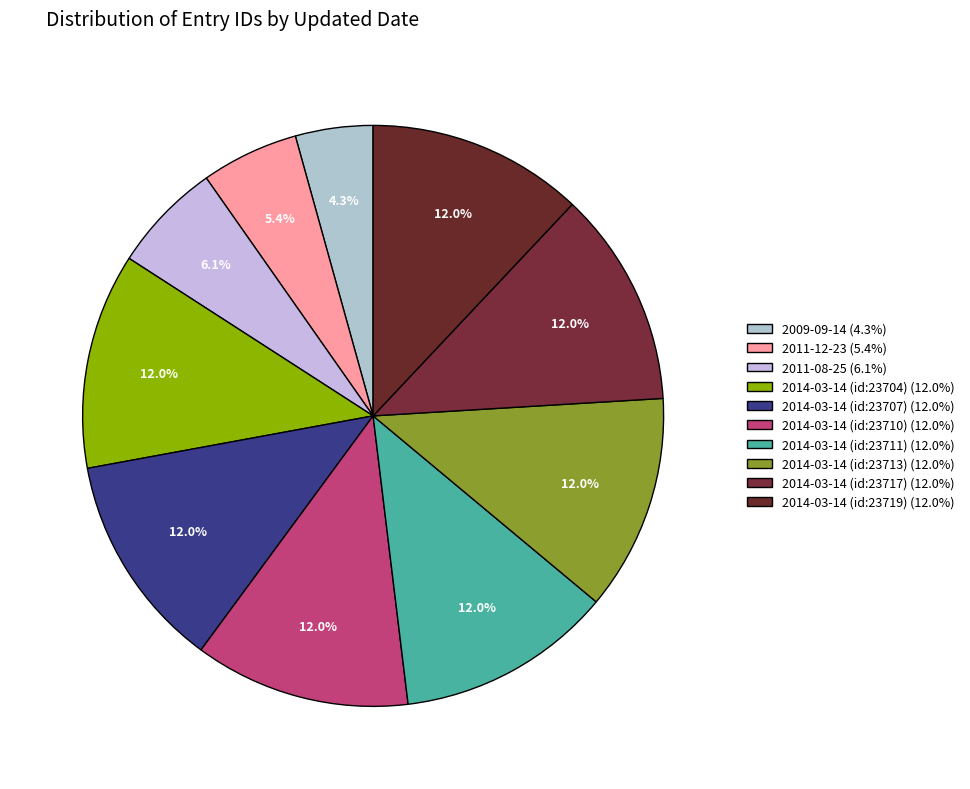

What is the smallest slice in the pie chart?

2009-09-14